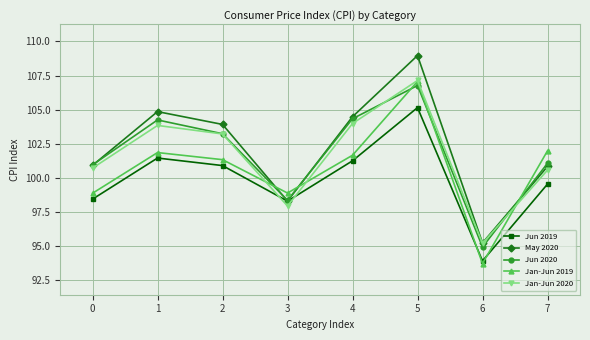

Is the value of Jan-Jun 2019 at 4 greater than the value of Jun 2020 at 3?

Yes